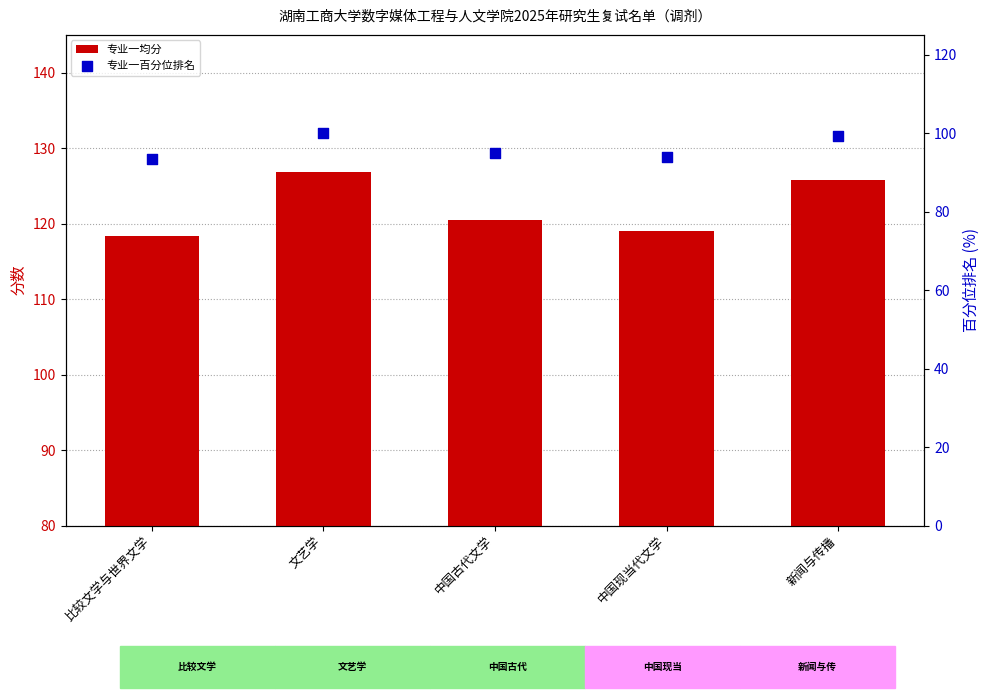

What are all the series names shown in the legend?

专业一均分, 专业一百分位排名